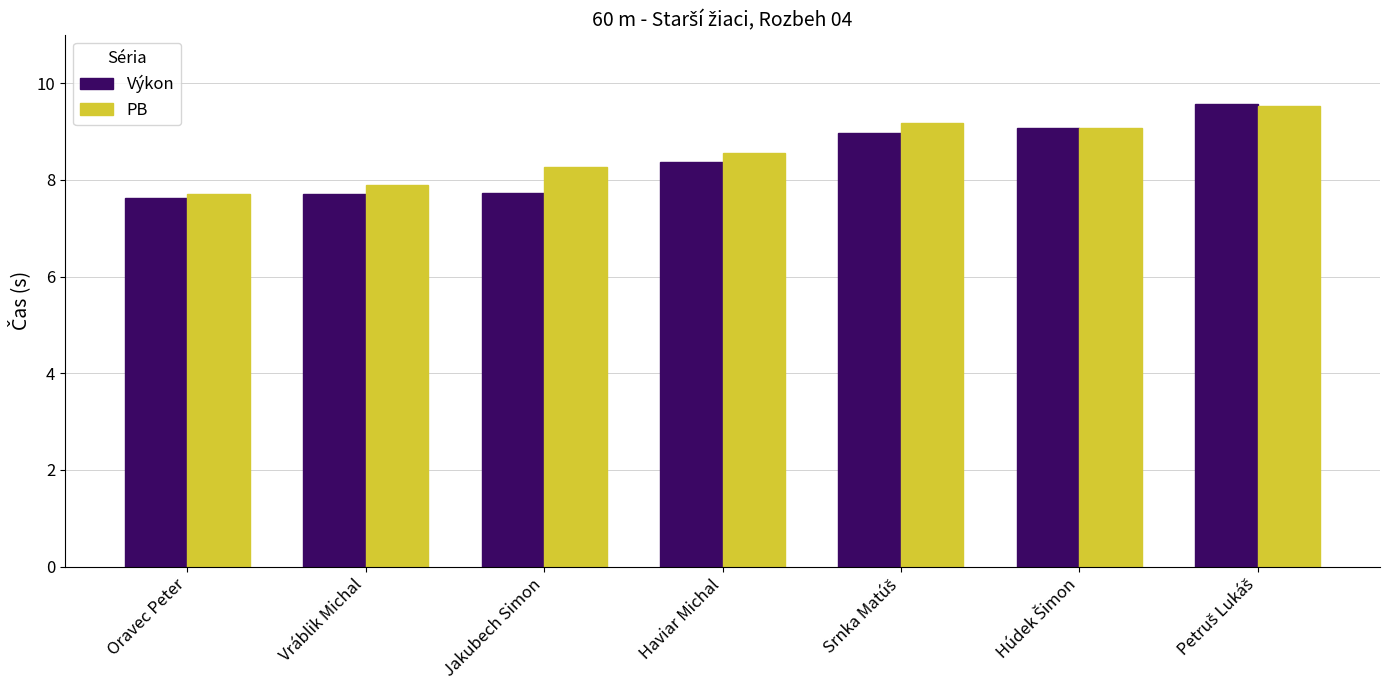

What is the sum of the Výkon values at Haviar Michal and Vráblik Michal?

16.1